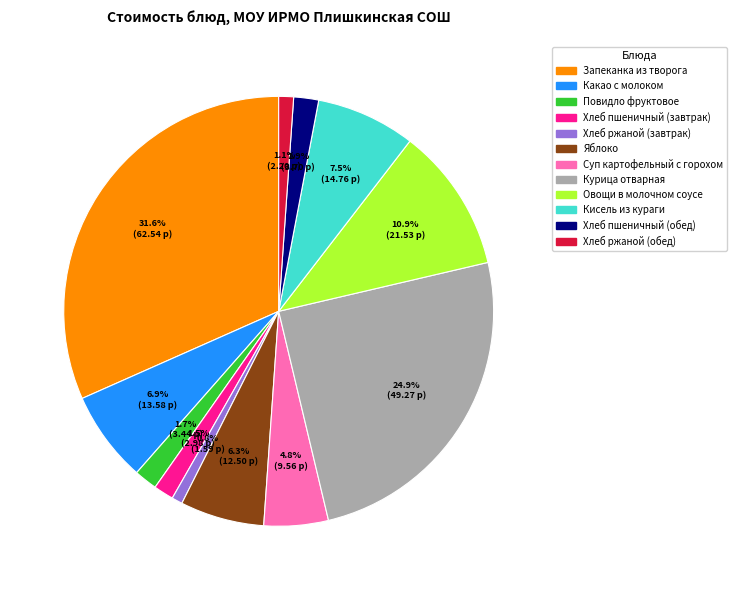

How many segments does this pie chart have?

12